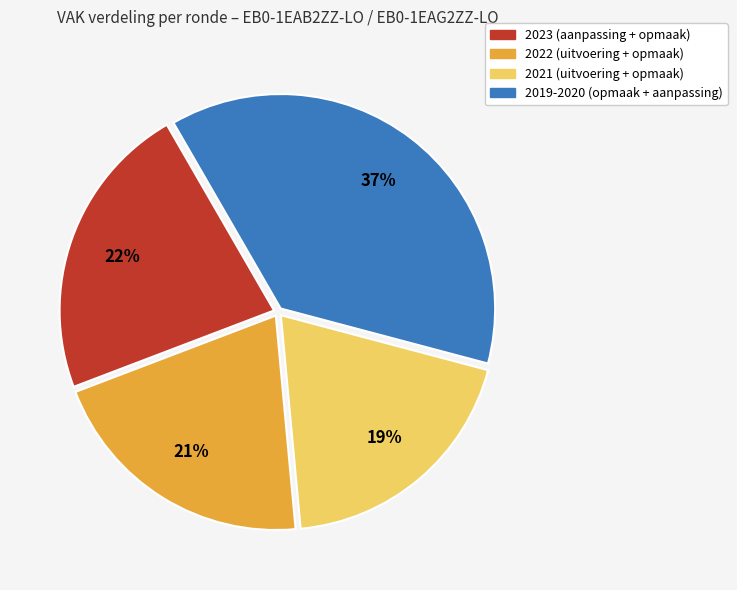

To the nearest percent, what is the difference between the largest and smallest slice percentages?

18%